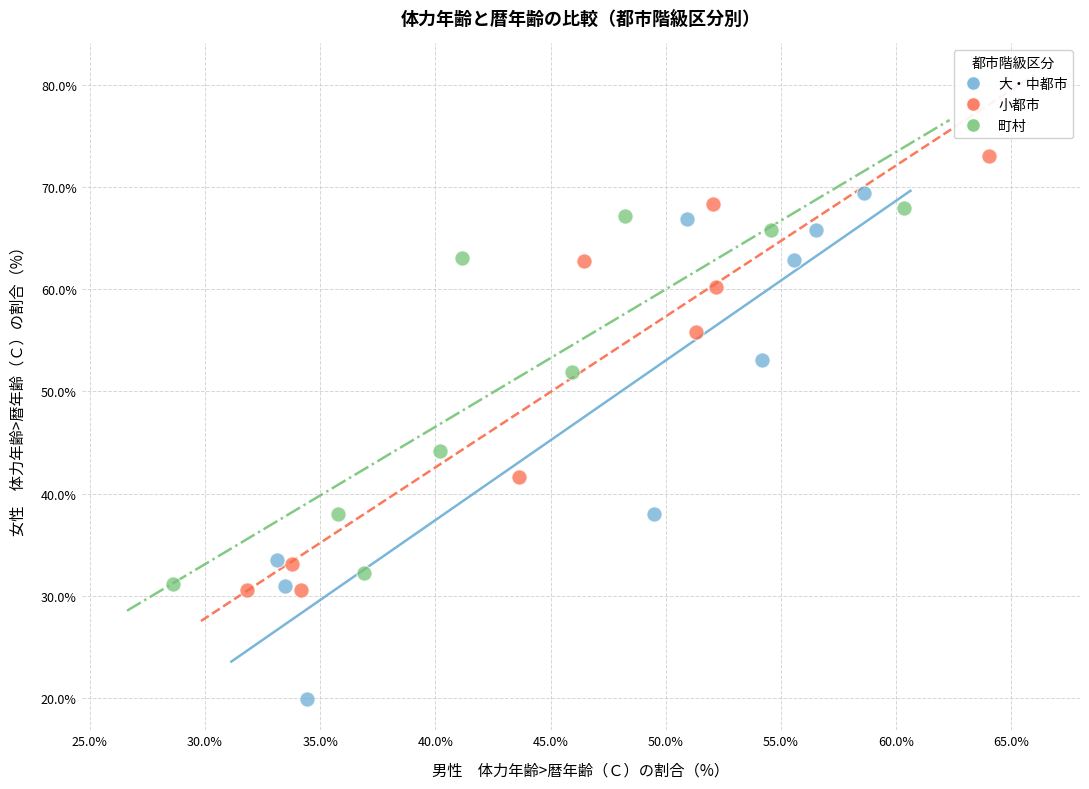

Which series contains the lowest Y value?

大・中都市